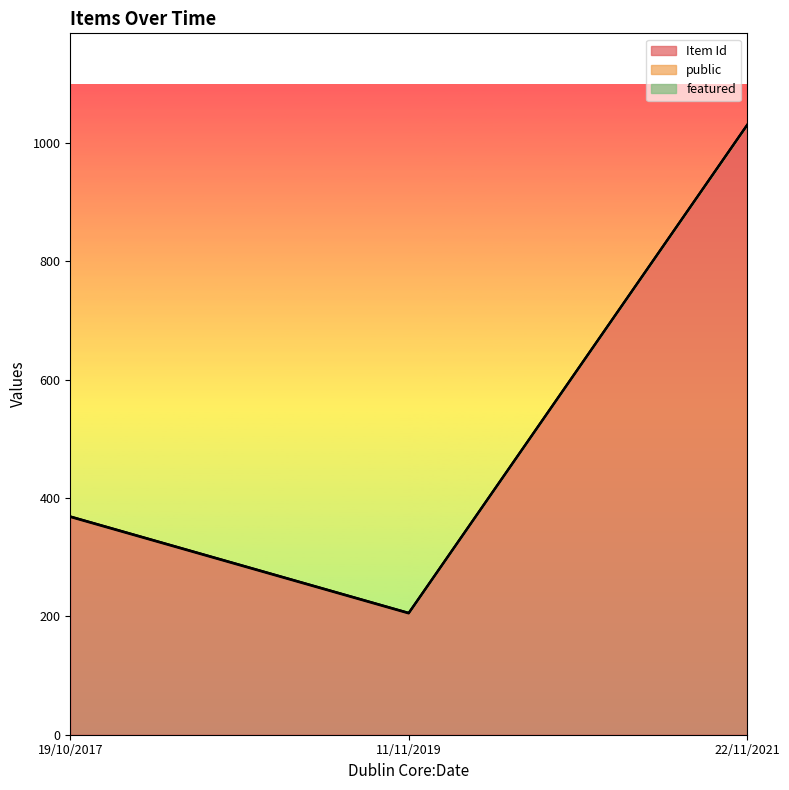

The value of Item Id at 11/11/2019 is 295. True or false?

False